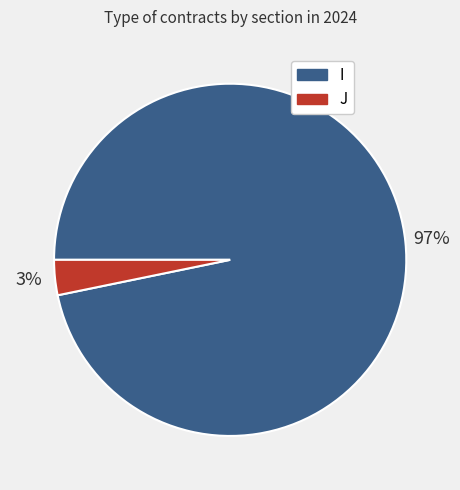

To the nearest percent, what portion does J represent?

3%